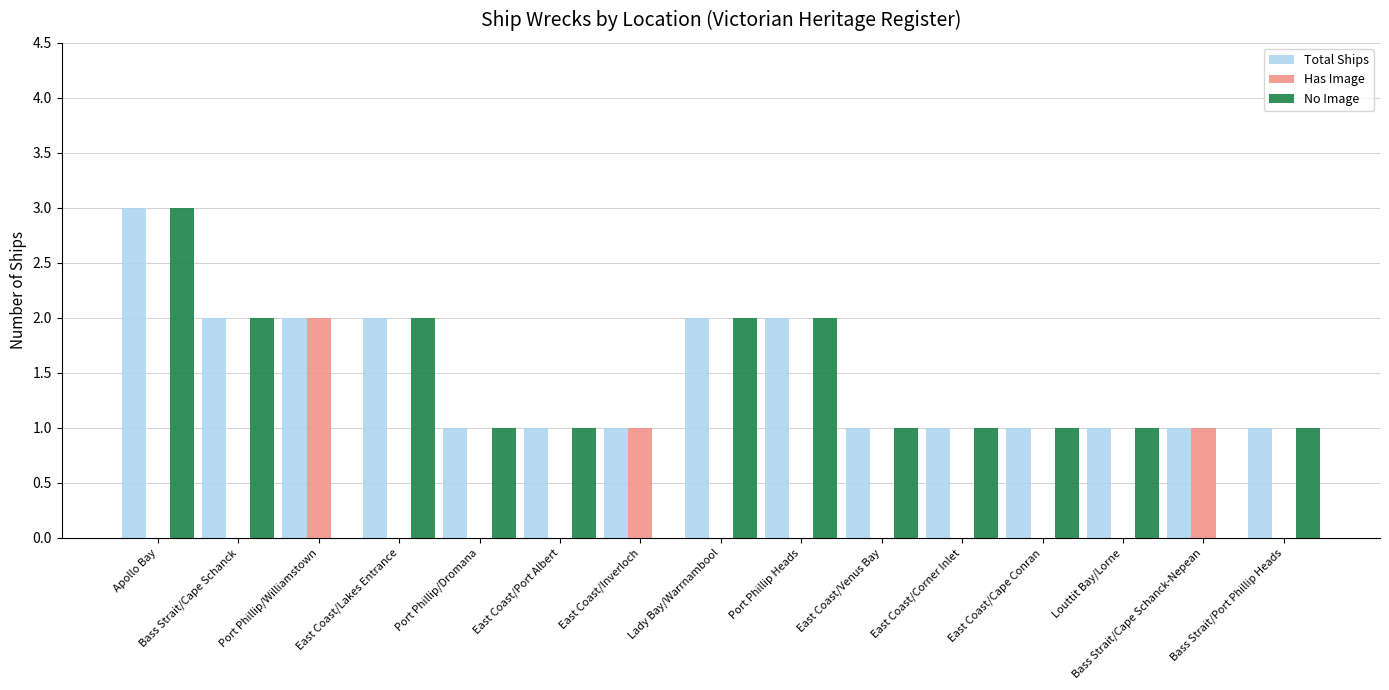

What is the greatest value displayed?

3